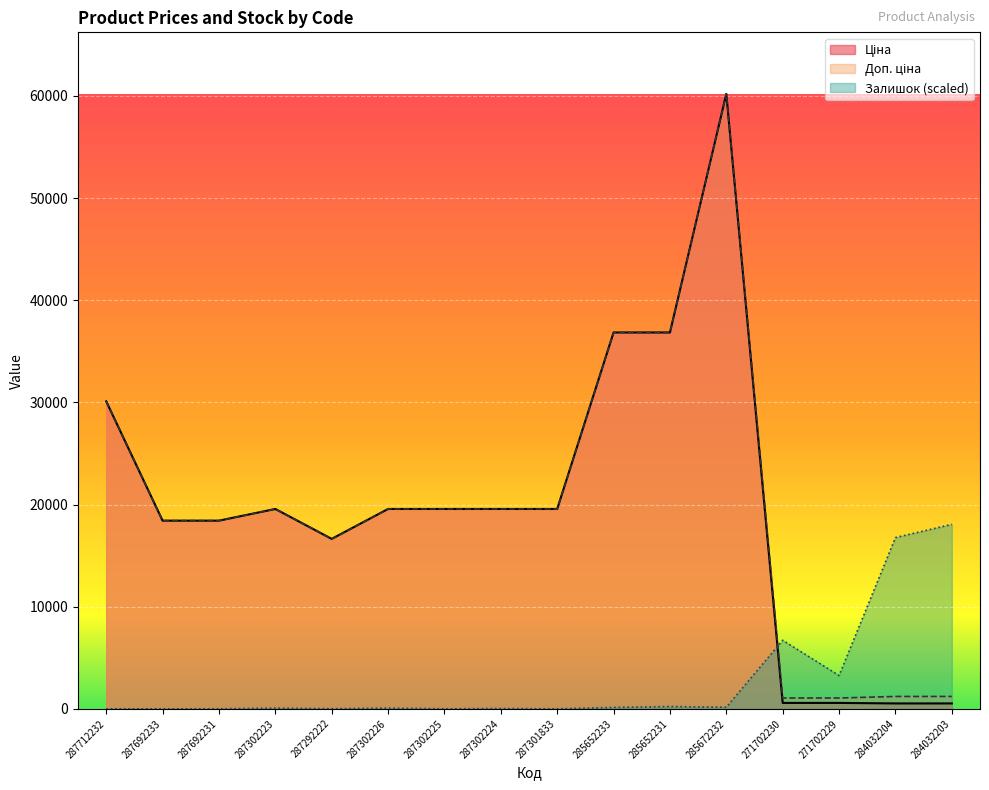

What is the approximate value of Ціна at 285652231?

36841.8